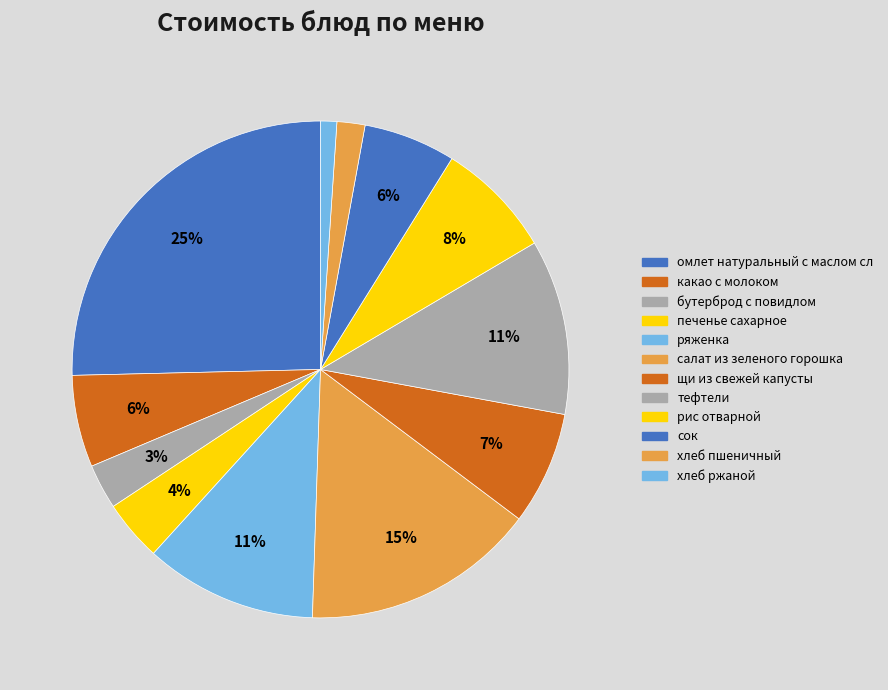

True or false: хлеб ржаной accounts for 7% of the total.

False